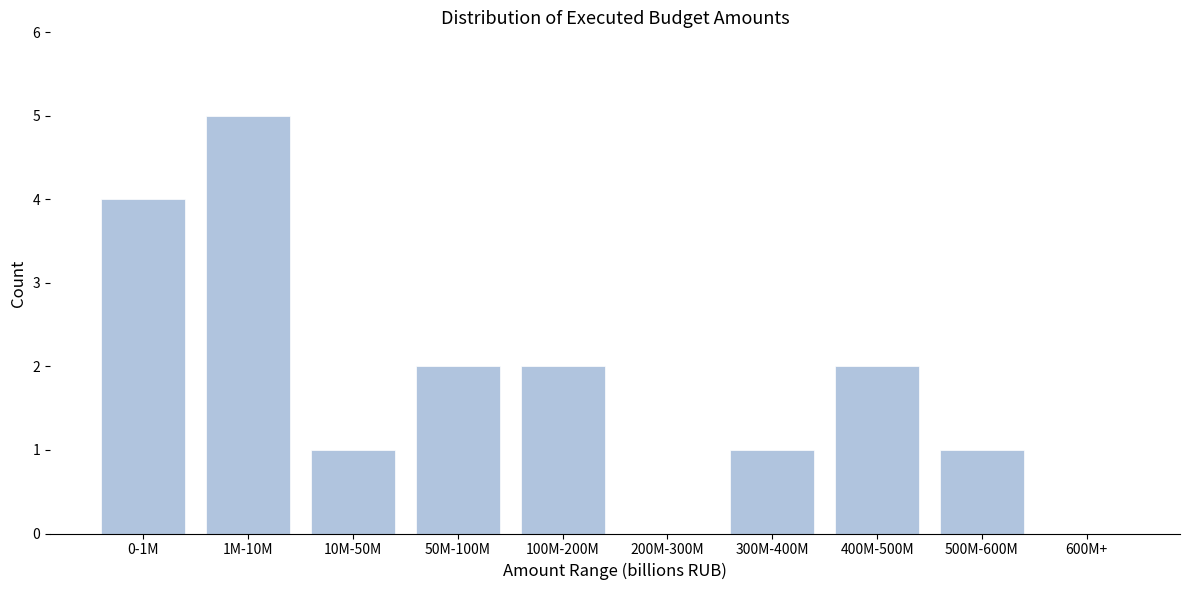

Reading right to left, what are all the values shown in this chart?

600M+=0	500M-600M=1	400M-500M=2	300M-400M=1	200M-300M=0	100M-200M=2	50M-100M=2	10M-50M=1	1M-10M=5	0-1M=4